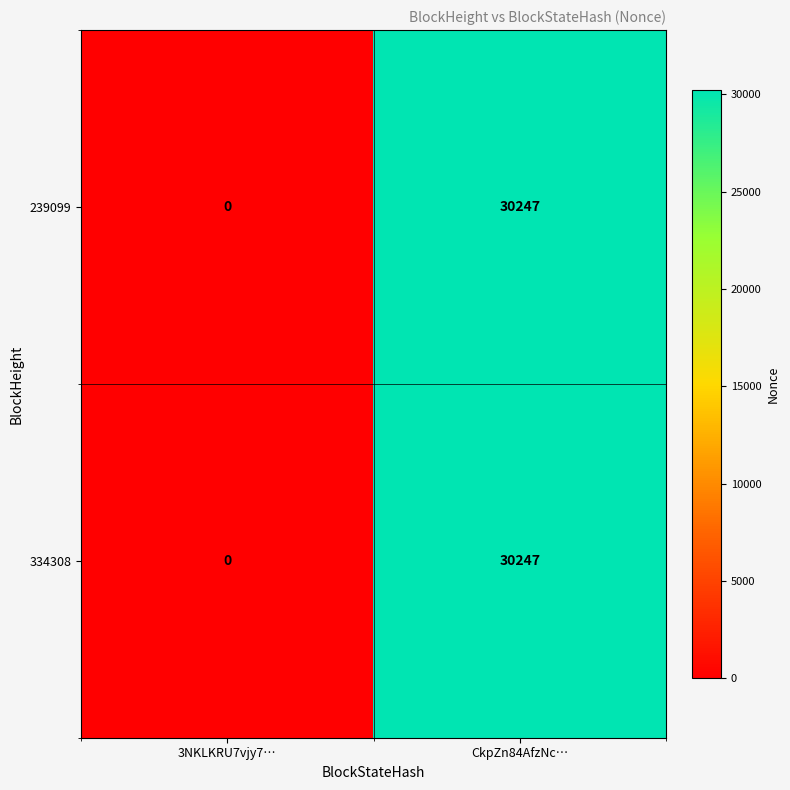

Count the number of data series in this chart.

2